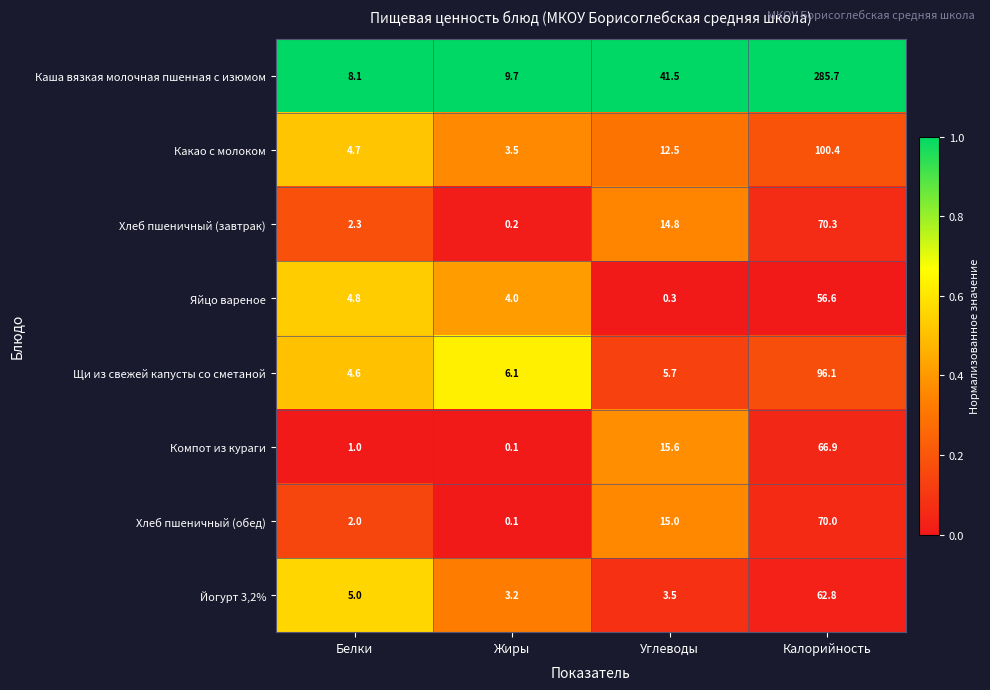

Between Белки and Калорийность, which series saw the biggest shift?

Каша вязкая молочная пшенная с изюмом